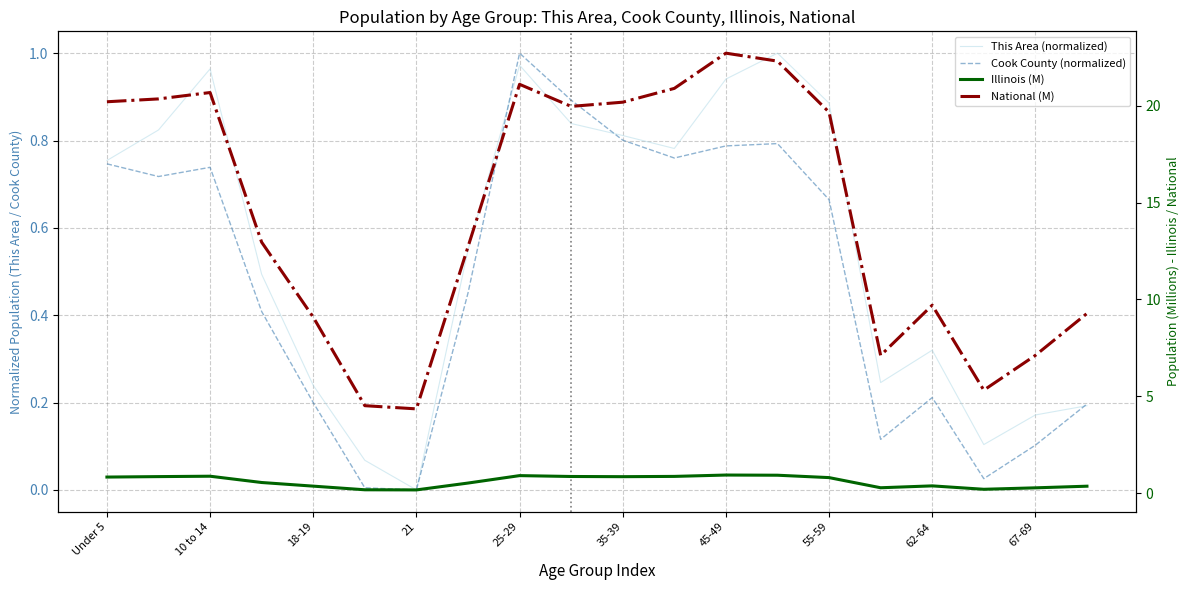

True or false: This Area (normalized) and National (M) intersect in this chart.

False